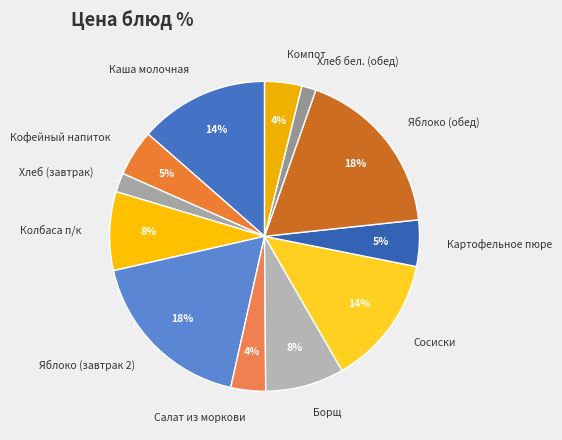

Do Хлеб бел. (обед) and Сосиски together represent more than half of the pie?

No